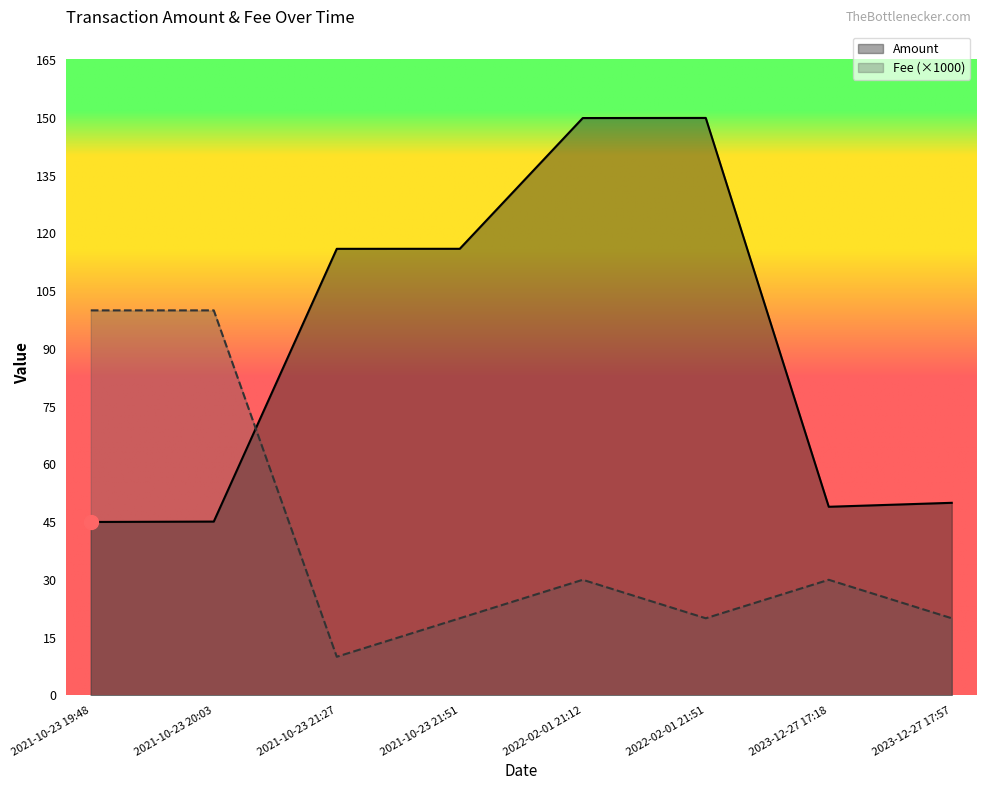

At which label does Amount first exceed 115?

2021-10-23 21:27